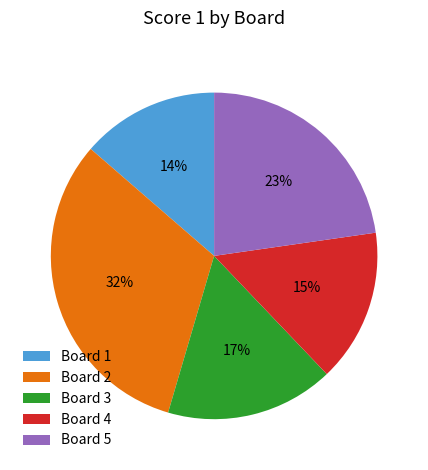

Between Board 1 and Board 2, which is larger?

Board 2